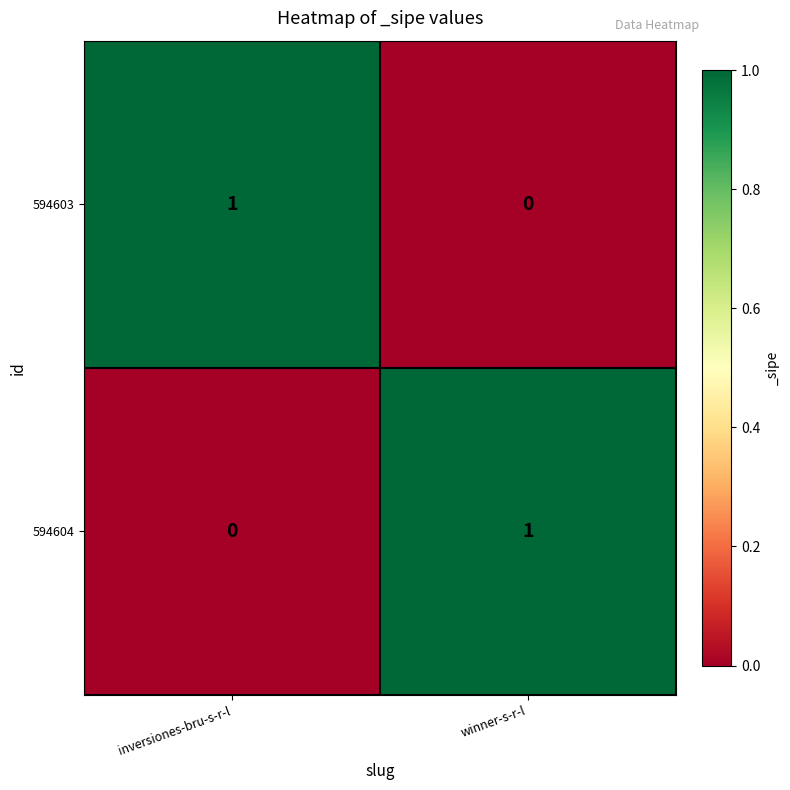

The 594603 series shows 0 at winner-s-r-l. True or false?

True